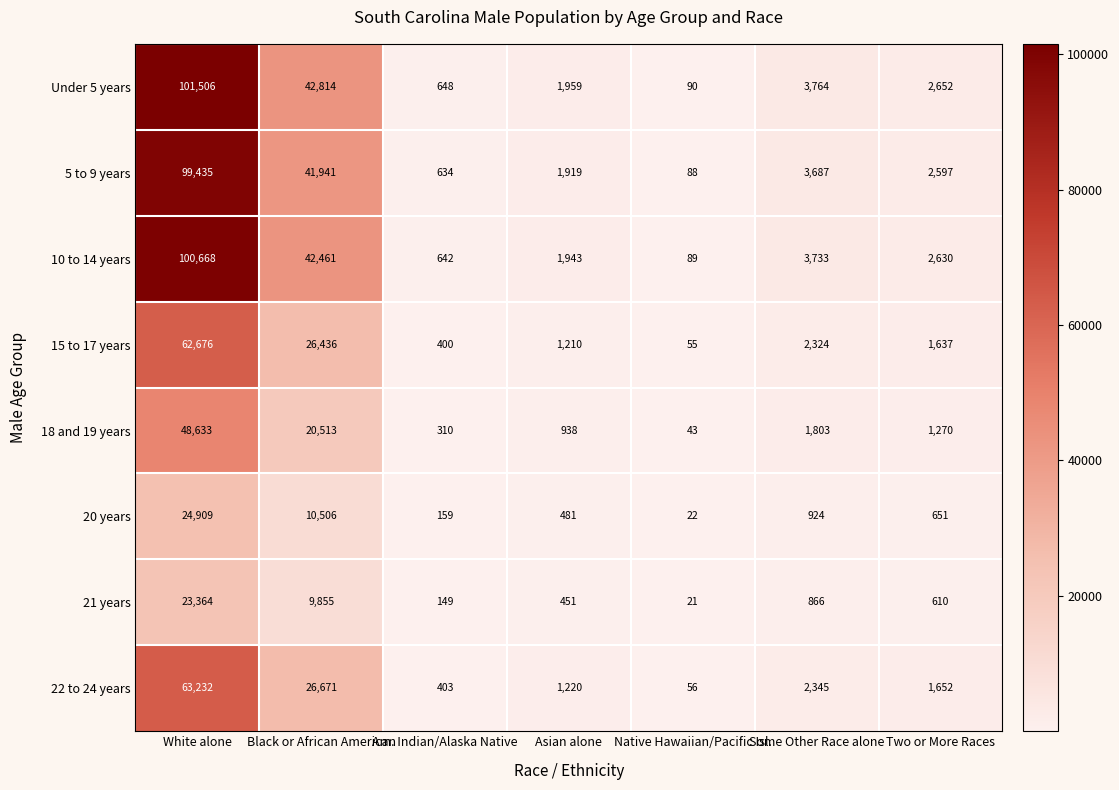

What is the sum of the 21 years values at Black or African American and Some Other Race alone?

10721